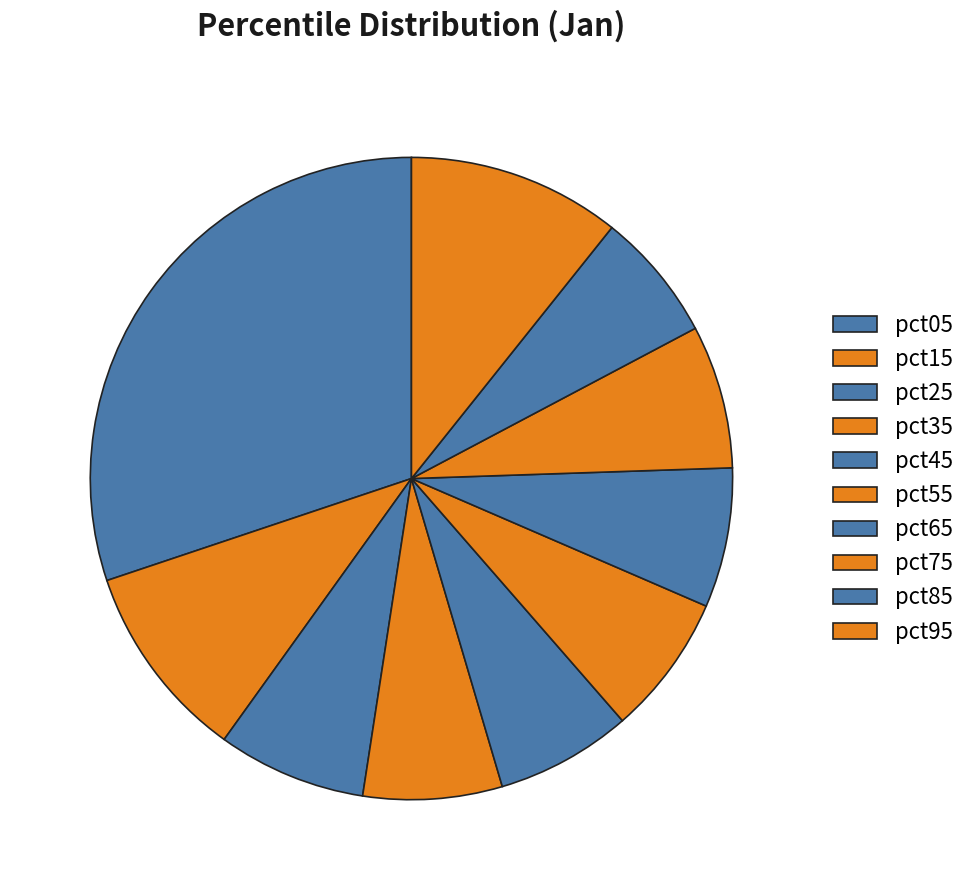

What percentage is the pct95 slice, to the nearest percent?

11%